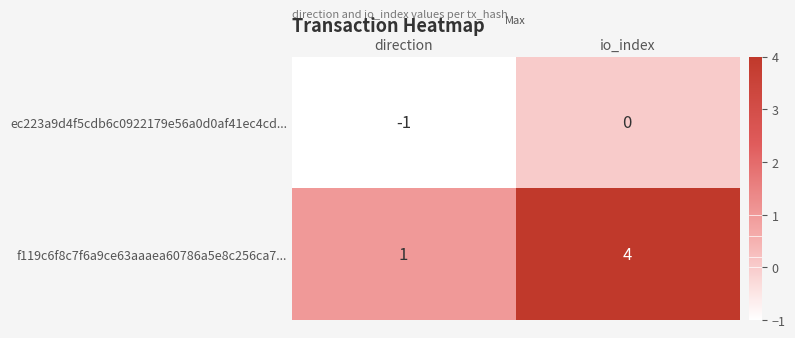

Count the number of categories in the chart.

2